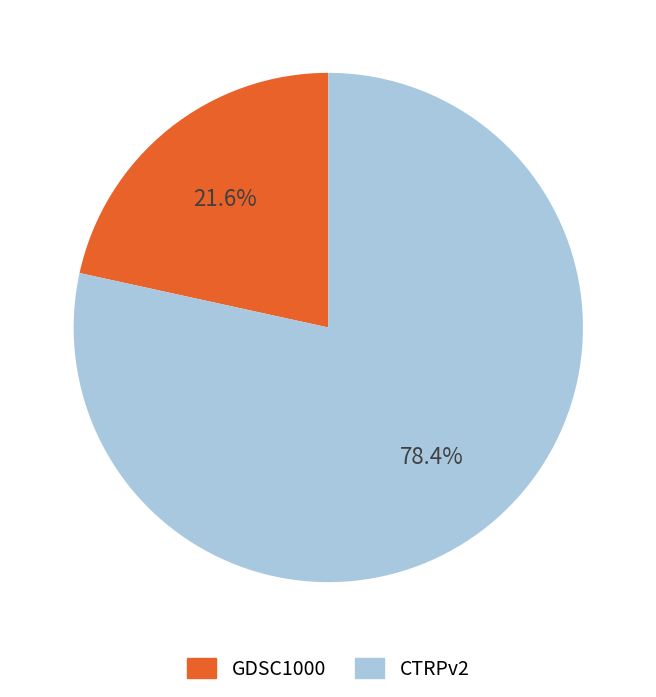

How many slices are in this pie chart?

2